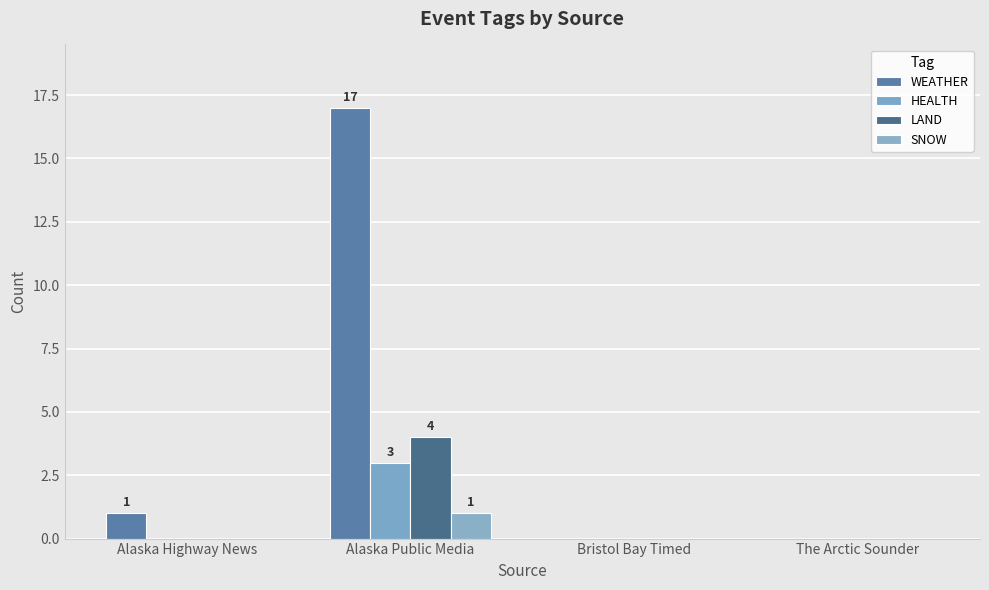

What is the greatest value displayed?

17